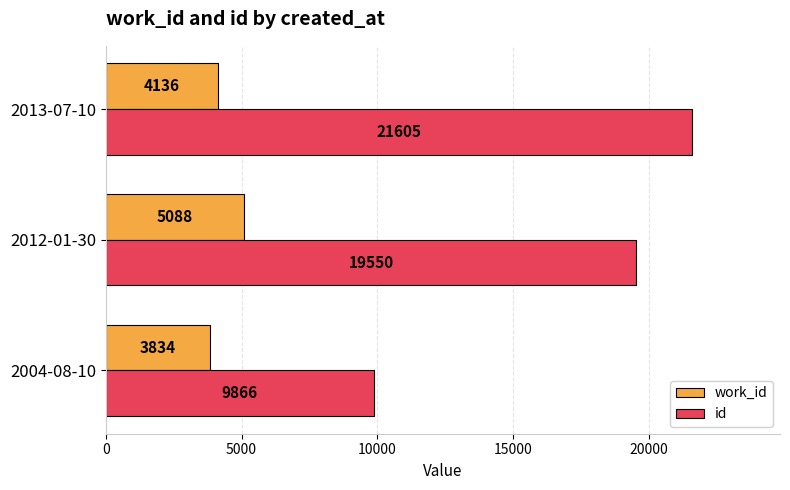

What is the sum of all work_id values?

13058